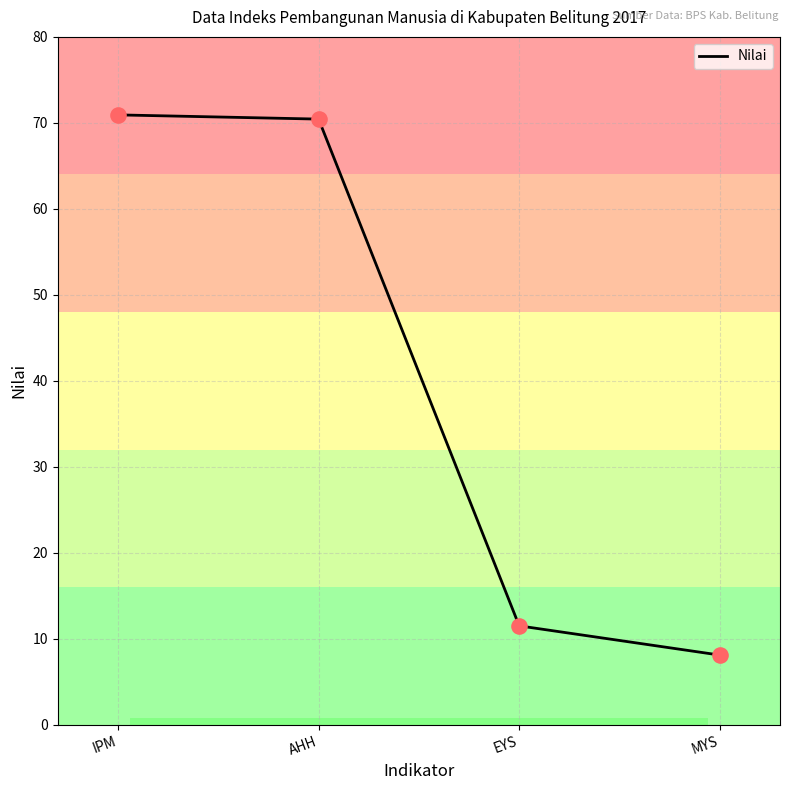

What is the change in value from IPM to MYS?

-62.8